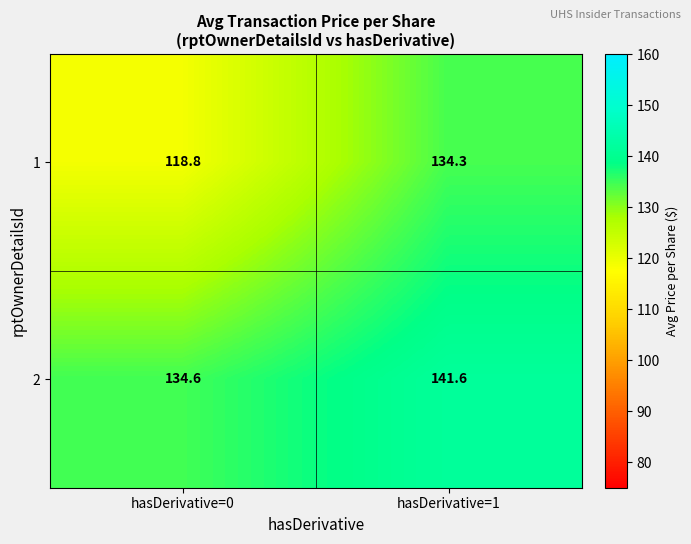

Reading left to right, what are all the values shown in this chart?

1: hasDerivative=0=118.8	hasDerivative=1=134.3
2: hasDerivative=0=134.6	hasDerivative=1=141.6